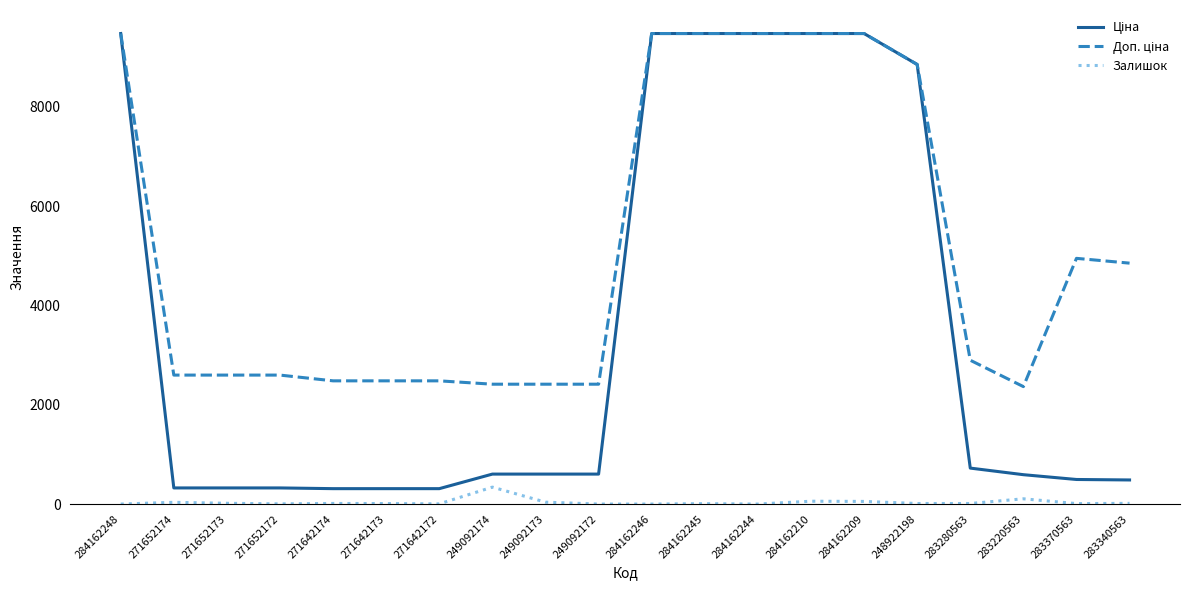

What is the highest value of the Залишок series?

341.0